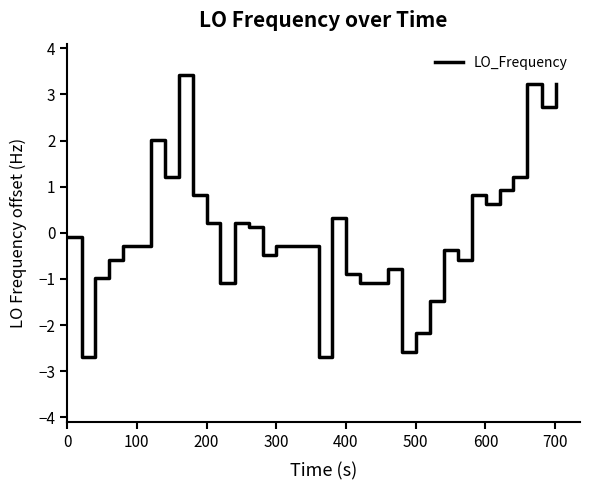

What is the difference between the maximum and minimum values?

6.1